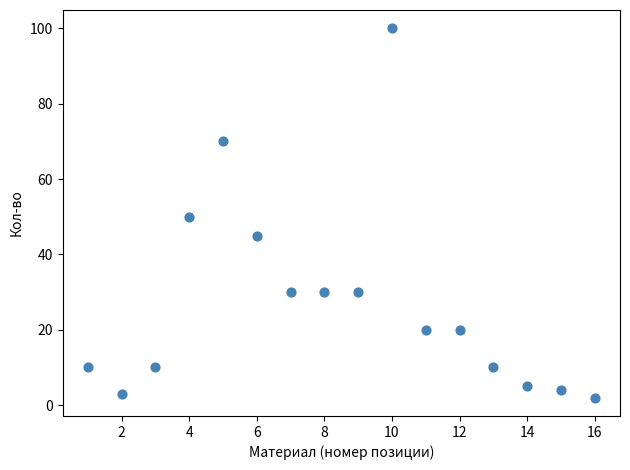

What is the range of Y values (max minus min)?

98